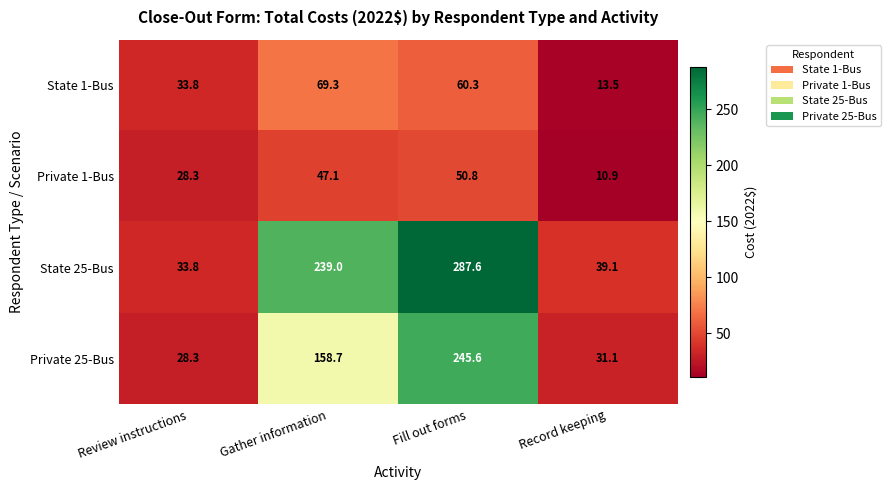

What is the difference between the highest and lowest values at Gather information?

191.9